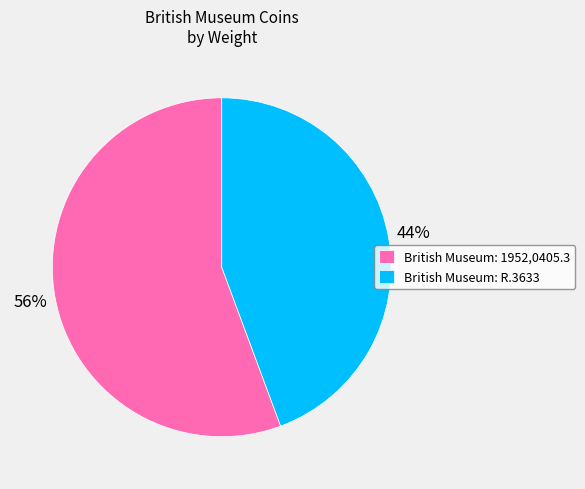

How many segments does this pie chart have?

2